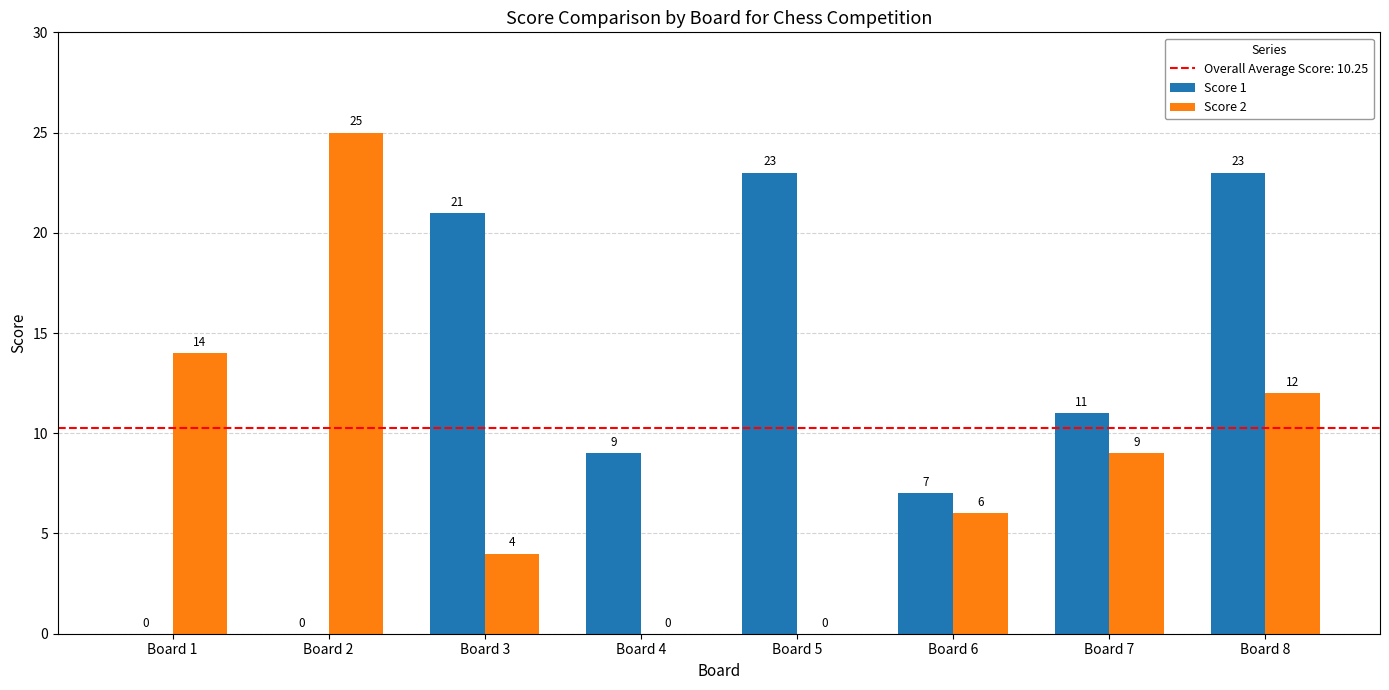

Reading left to right, list all the values displayed in this chart.

Score 1: Board 1=0	Board 2=0	Board 3=21	Board 4=9	Board 5=23	Board 6=7	Board 7=11	Board 8=23
Score 2: Board 1=14	Board 2=25	Board 3=4	Board 4=0	Board 5=0	Board 6=6	Board 7=9	Board 8=12